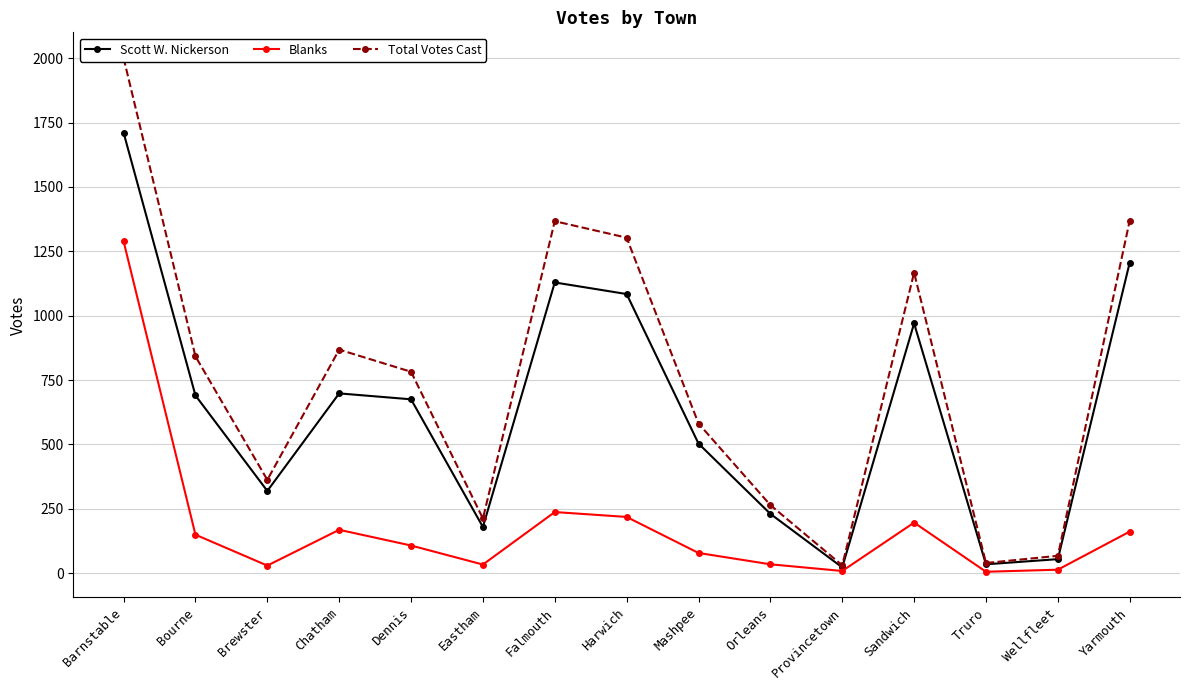

What is the average value of the Total Votes Cast series?

750